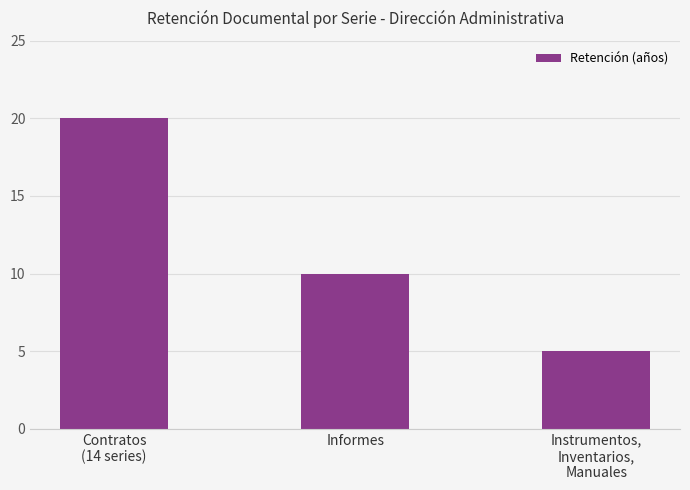

Approximately how many times larger is the value at Contratos
(14 series) compared to Informes?

2.0